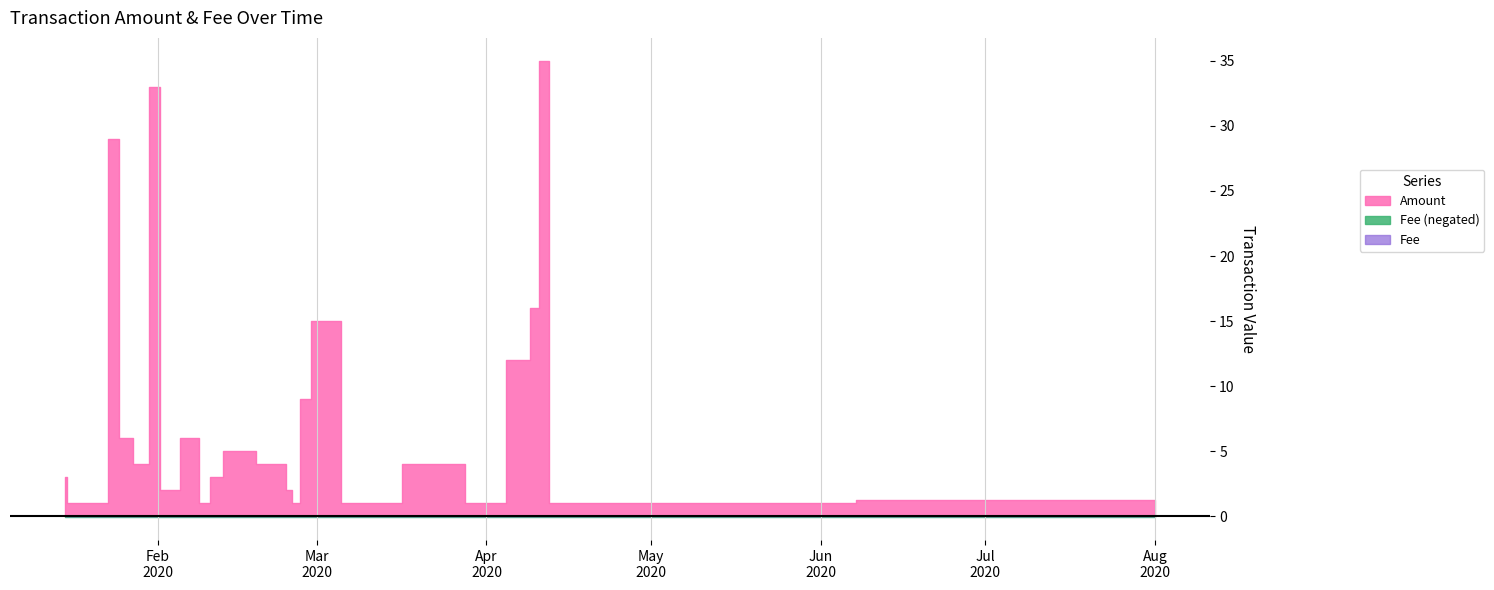

In Amount, how many points are higher than both neighbors (excluding endpoints)?

6